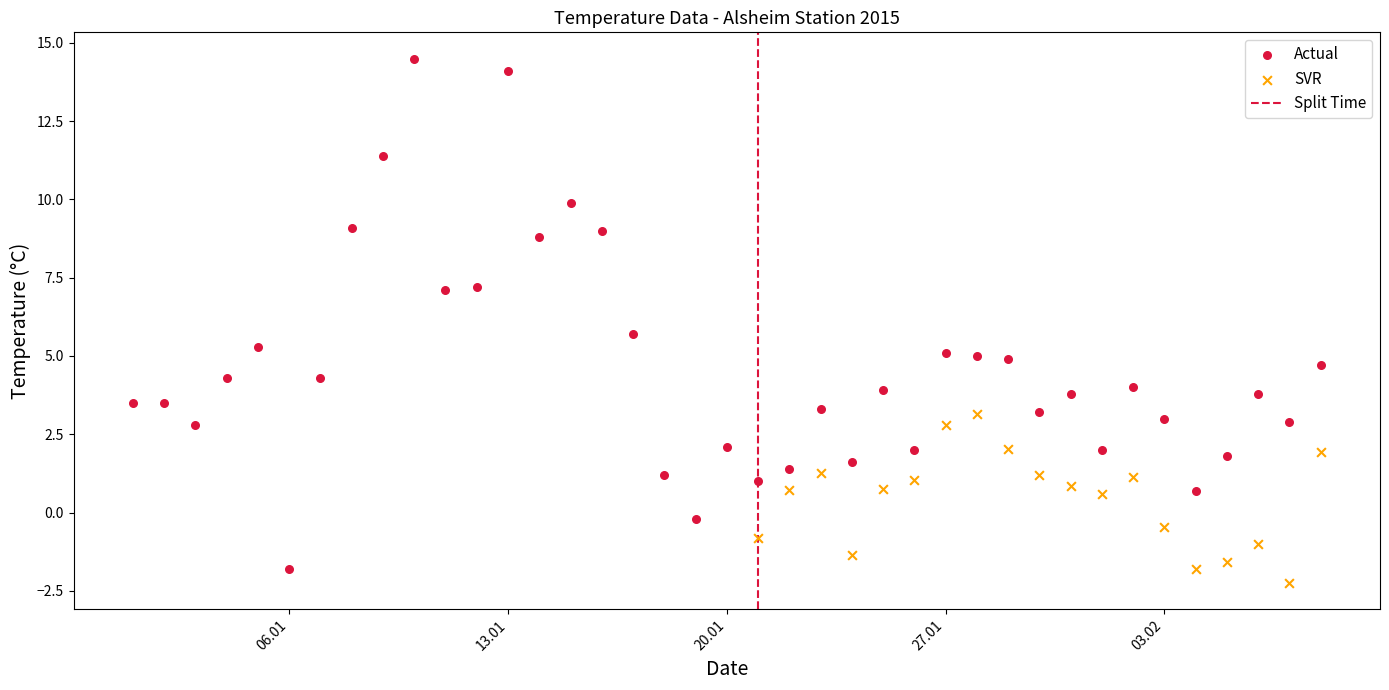

Which series has the largest Y range (max minus min)?

Actual